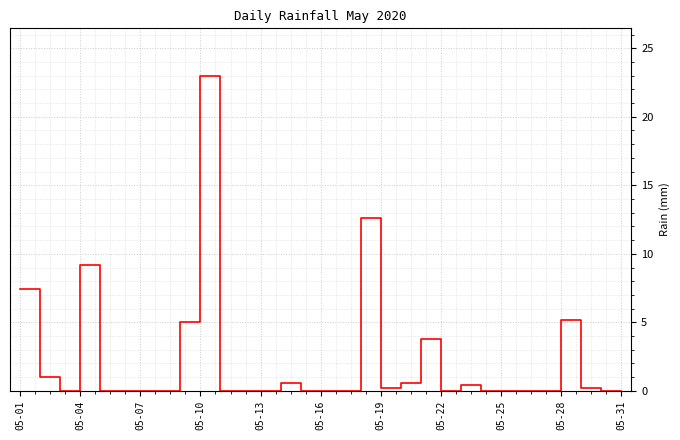

Reading right to left, list all the values displayed in this chart.

0.0	0.0	0.2	5.2	0.0	0.0	0.0	0.0	0.4	0.0	3.8	0.6	0.2	12.6	0.0	0.0	0.0	0.6	0.0	0.0	0.0	23.0	5.0	0.0	0.0	0.0	0.0	9.2	0.0	1.0	7.4